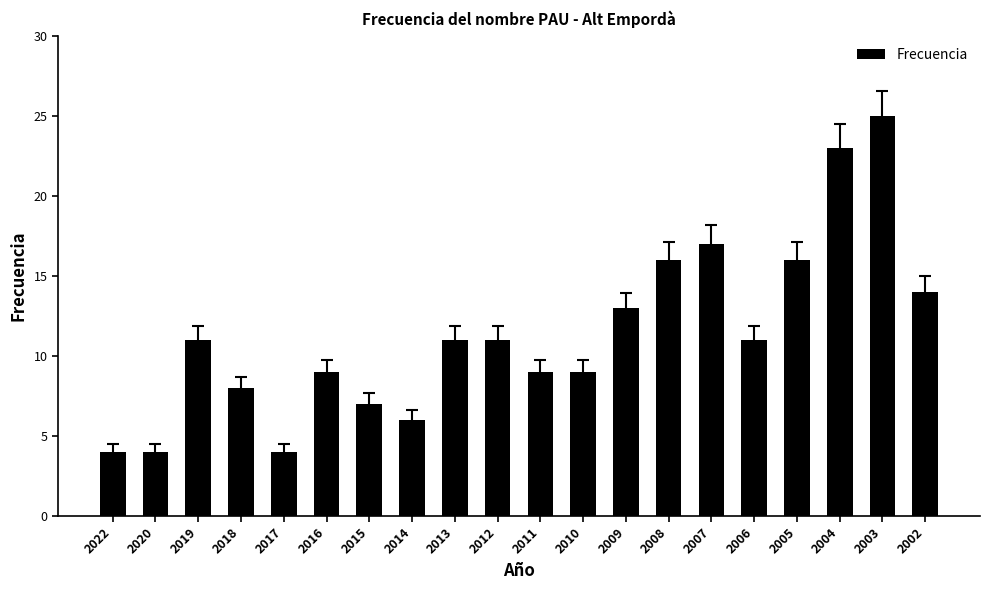

True or false: the data shows 6 at 2014.

True